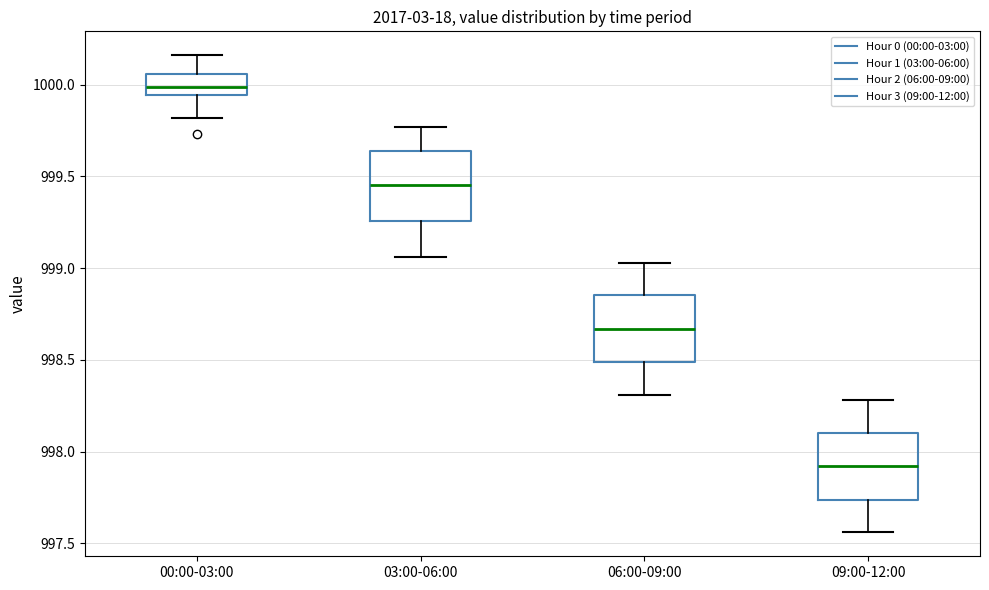

Where does the median line of the box for 00:00-03:00 sit on the y-axis? The values are not printed on the chart, so give them approximately, as read against the axis.

1000.00